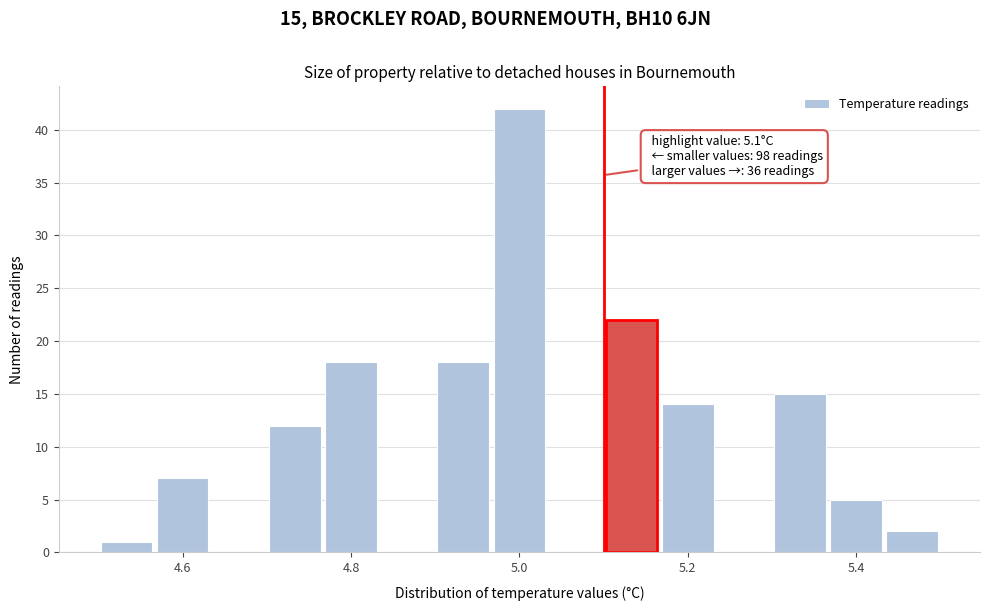

Read against the x-axis, roughly where is the centre of the tallest bar?

5.00